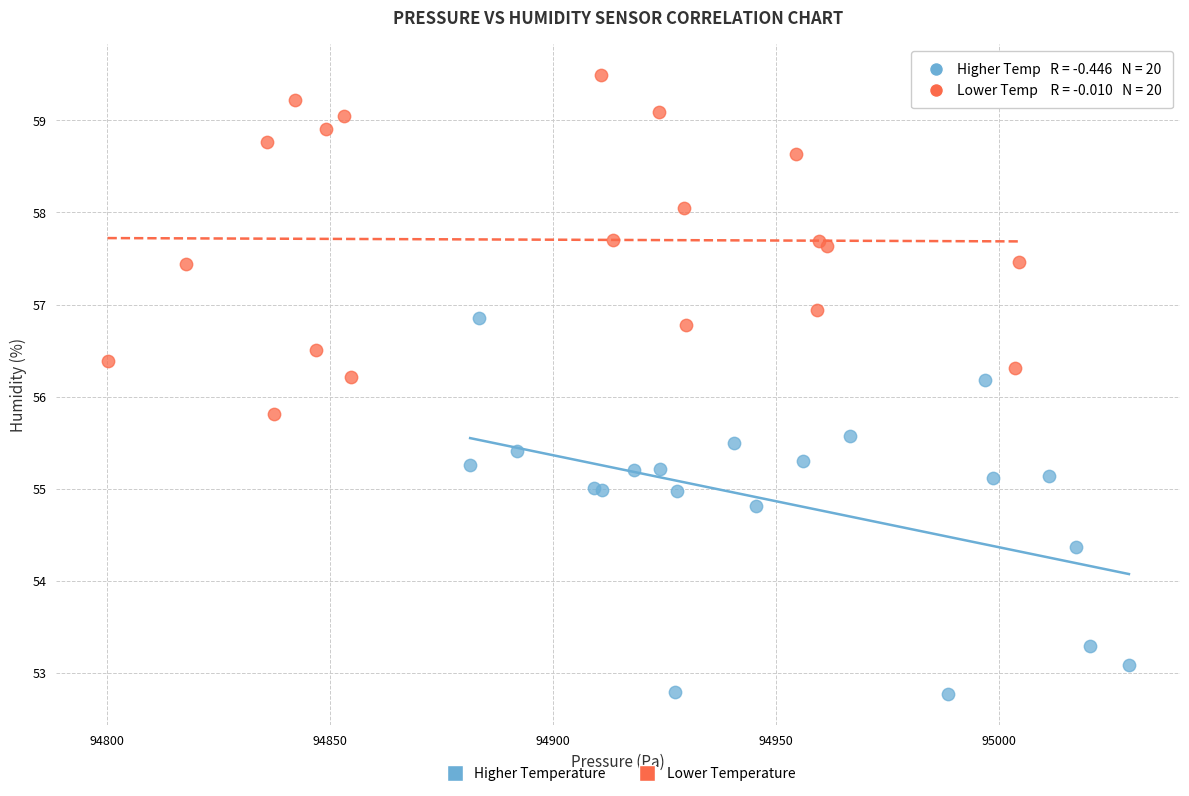

Which series reaches the minimum Y coordinate?

Higher Temperature